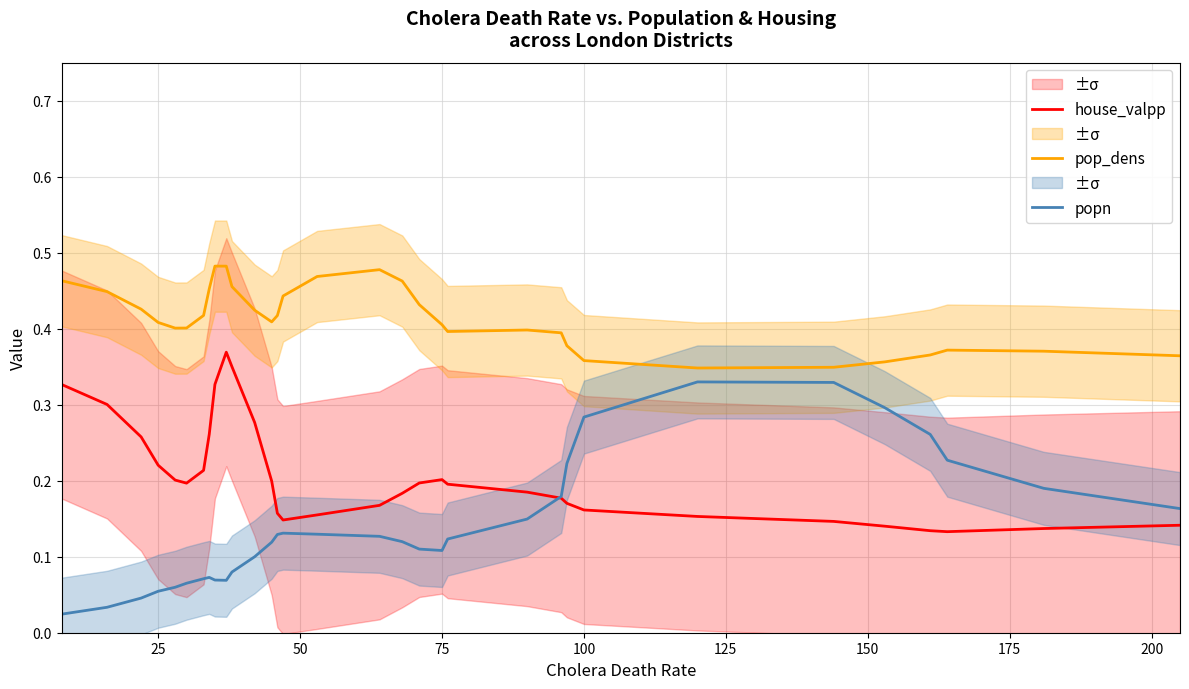

Does the chart display data point markers on the line(s)?

No